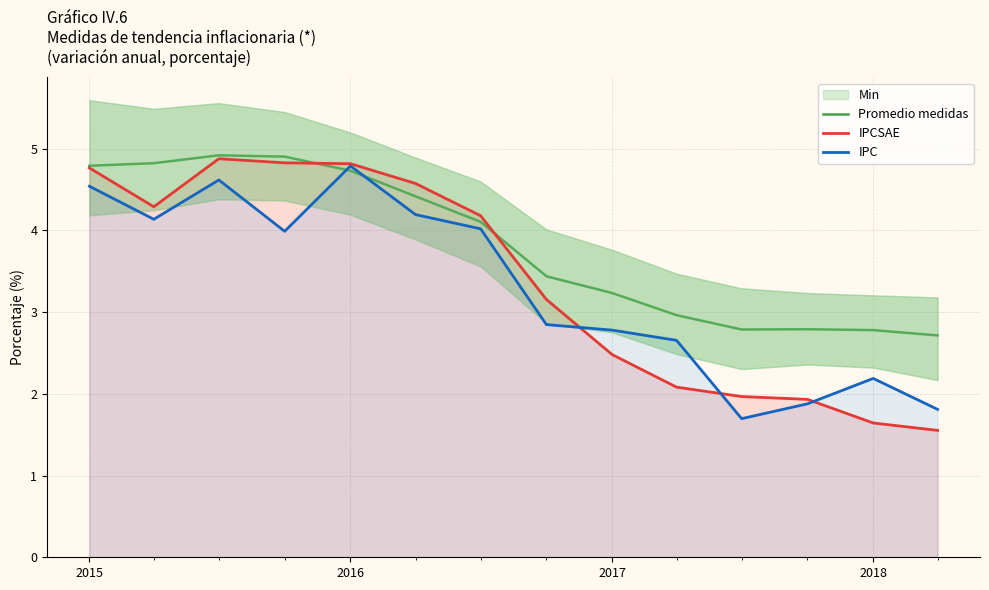

Which category has the highest value in the IPC series?

2016